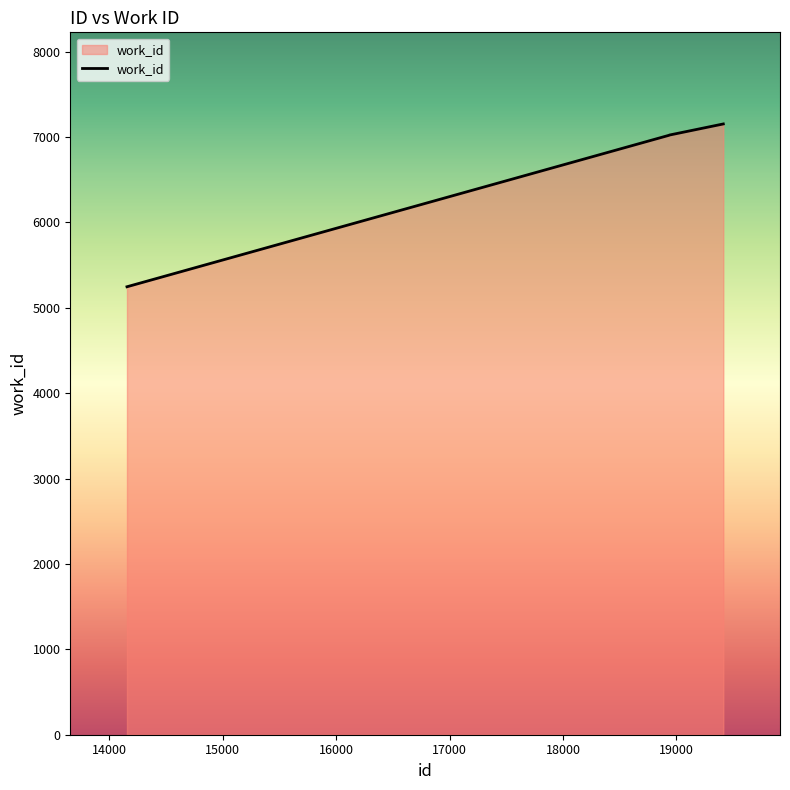

True or false: there are more than 2 points higher than both neighbors.

False